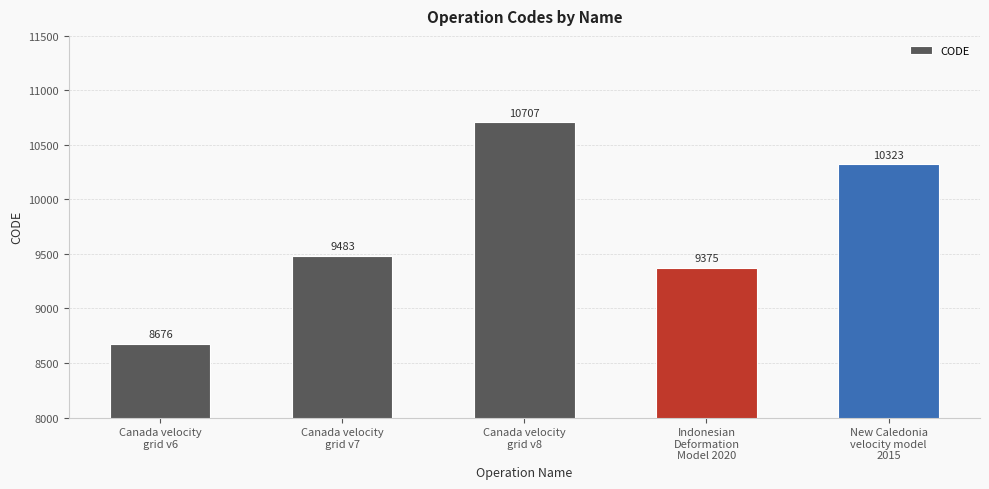

How many distinct data groups are displayed?

1